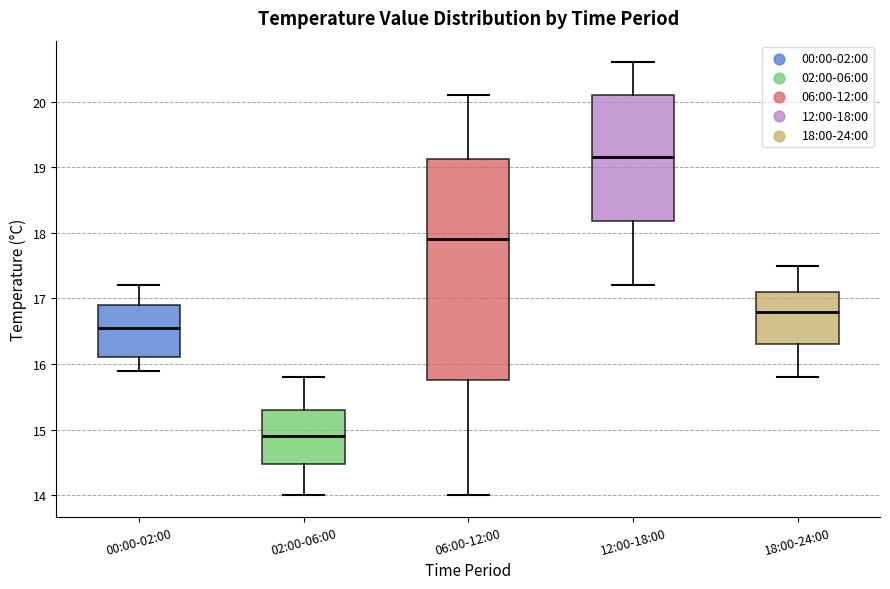

Where is the upper edge of the box for 12:00-18:00 on the y-axis? The values are not printed on the chart, so give them approximately, as read against the axis.

20.1